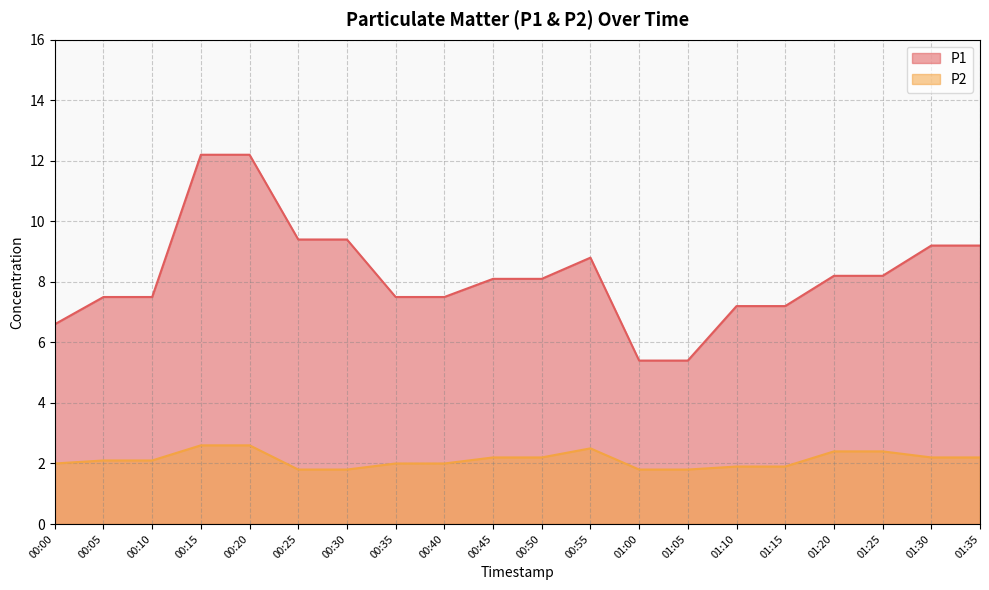

The P1 series shows 2.2 at 01:05. True or false?

False